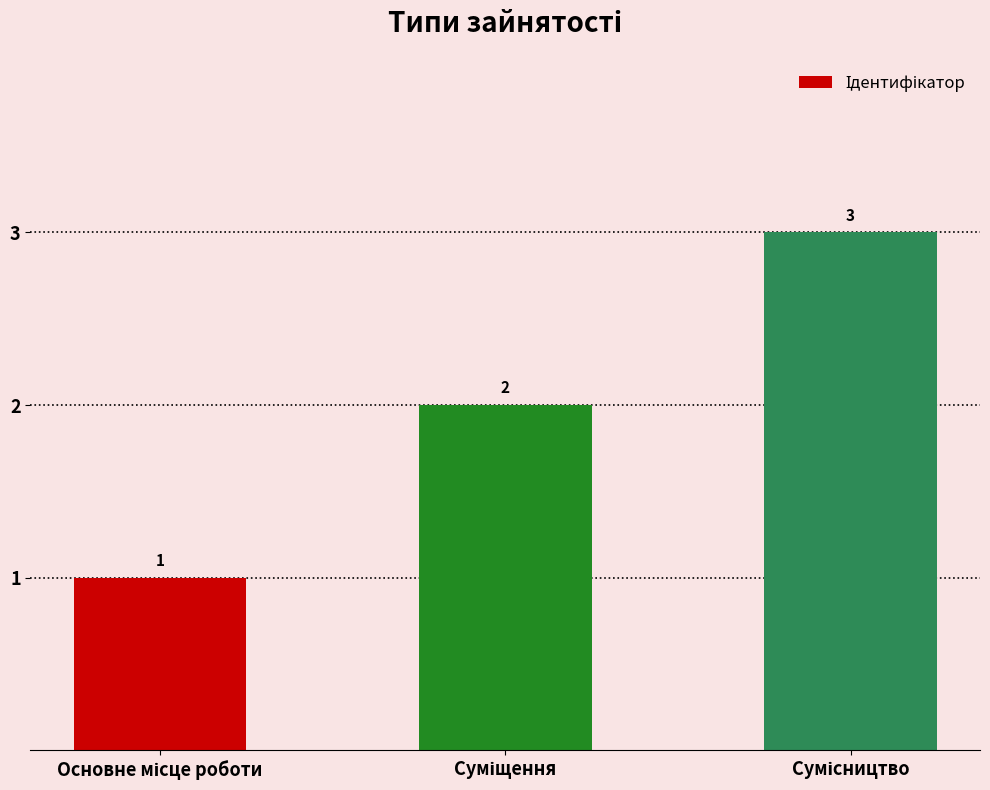

What is the value of the 3rd bar from the left?

3